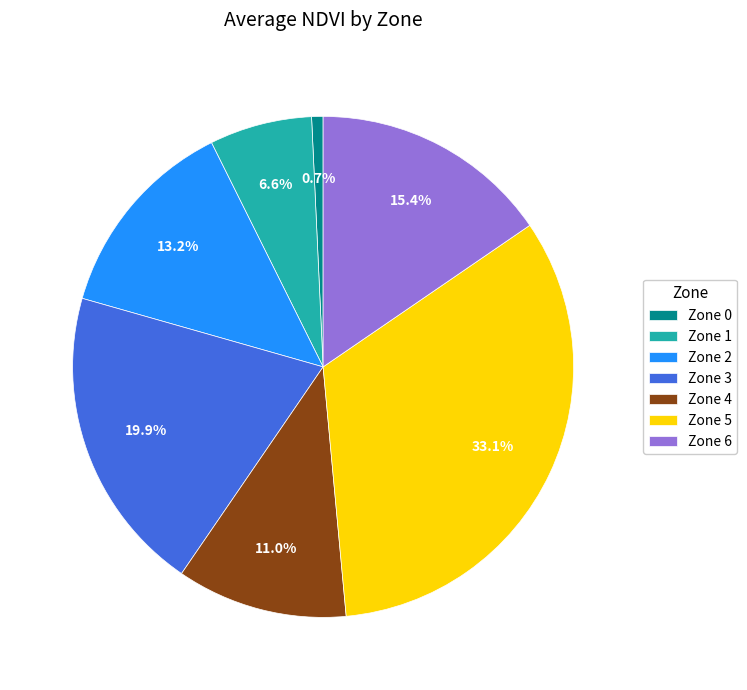

Combined, do Zone 6 and Zone 0 account for over 50%?

No